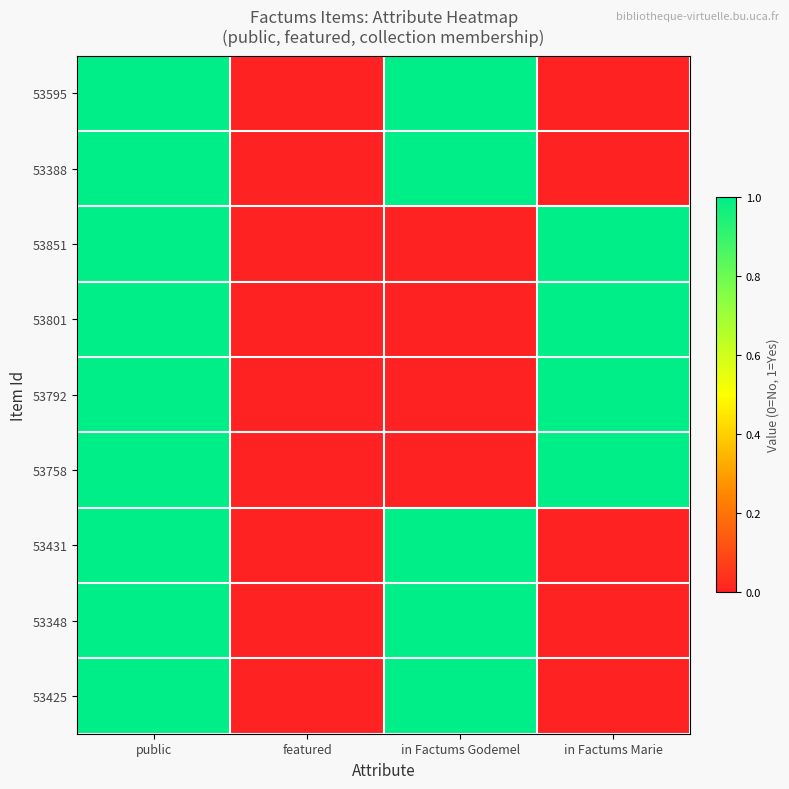

Which has a higher value, featured or public?

public